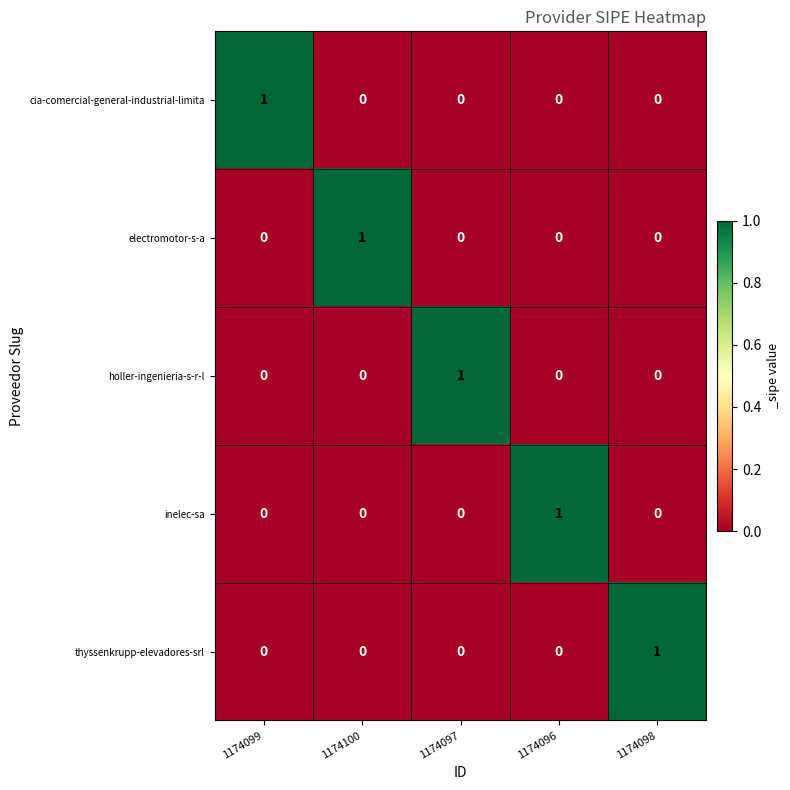

At how many categories does at least one series exceed 0?

5